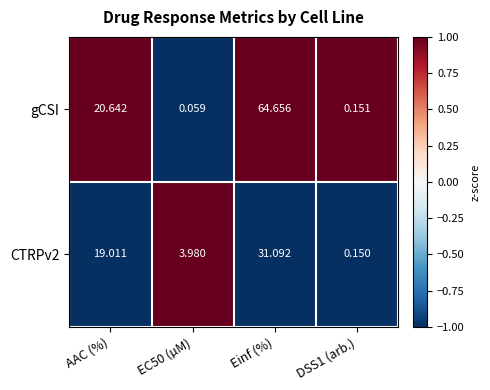

Which series has the widest spread of values?

gCSI